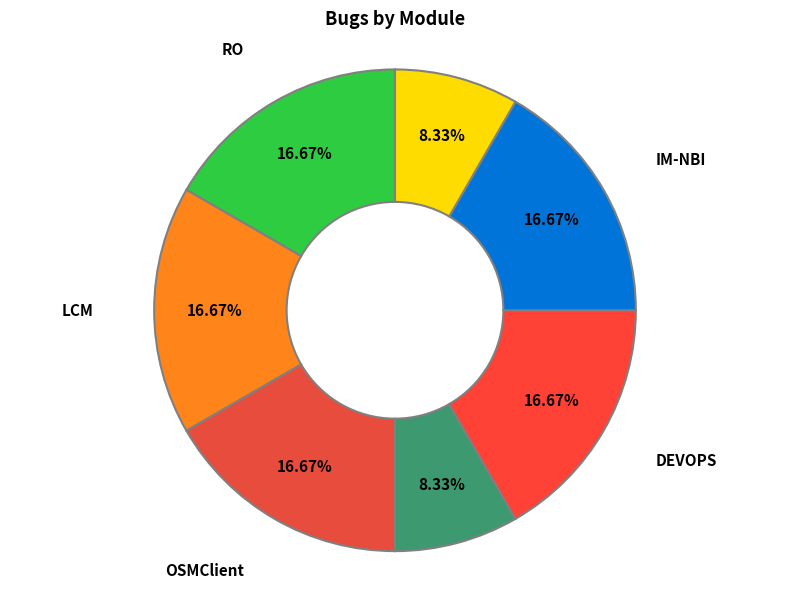

What is the ratio of the value at DEVOPS to the value at LCM?

1.0